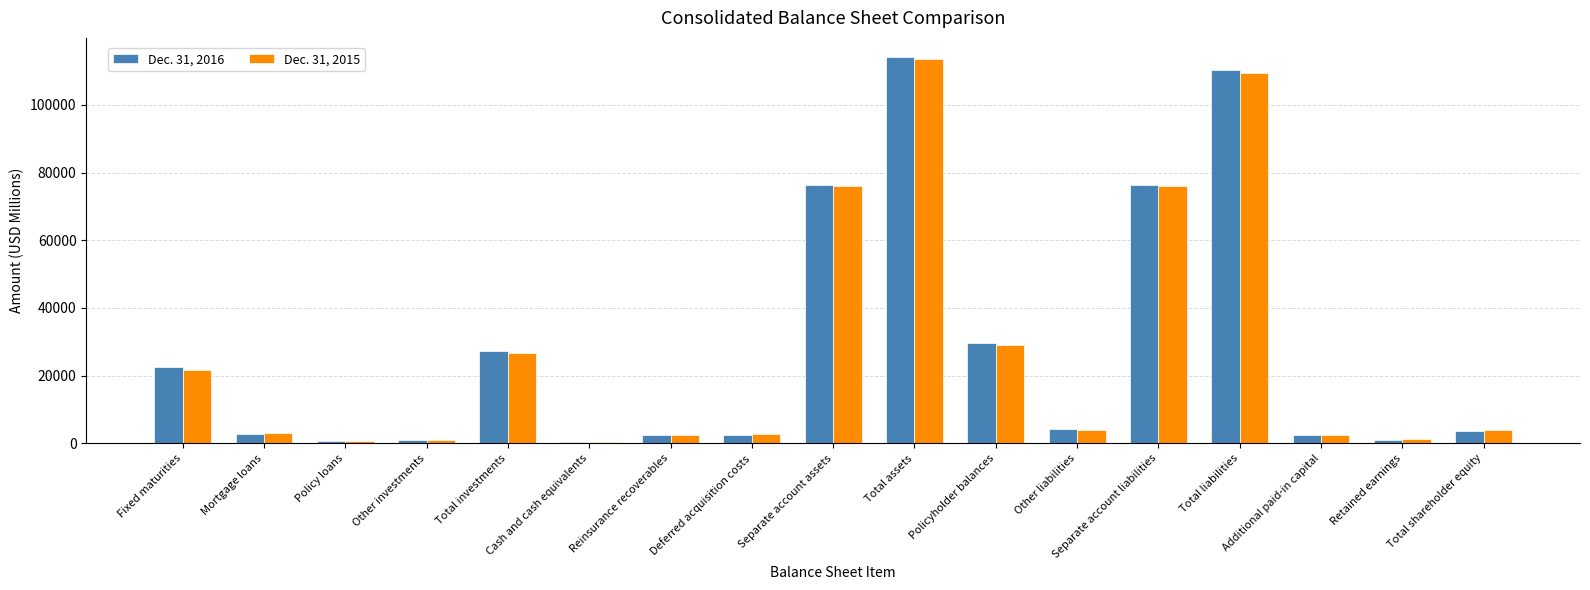

What is the greatest value displayed?

114053